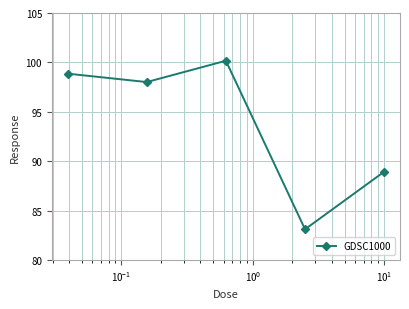

What is the value of the 4th point from the left?

83.1